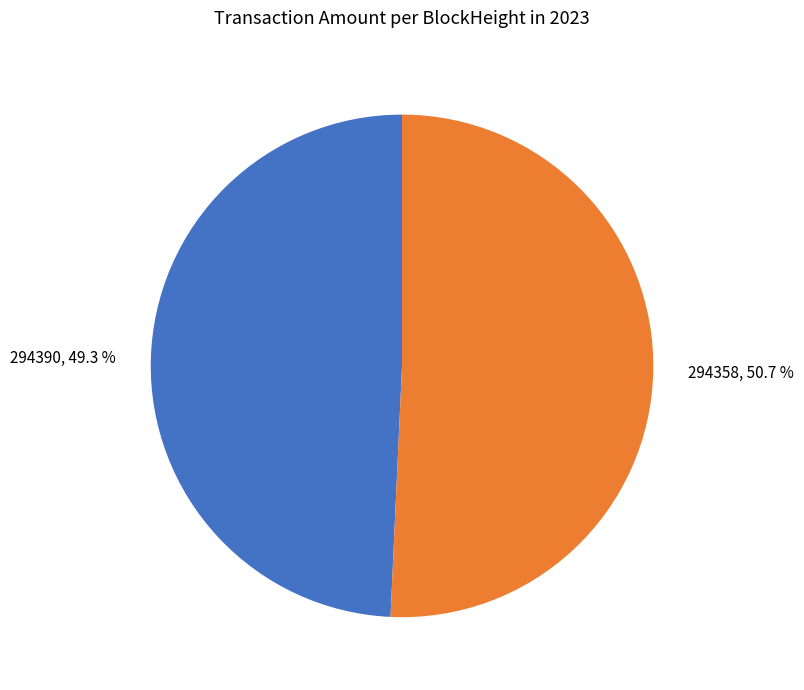

Is there any slice that represents more than half of the pie?

Yes